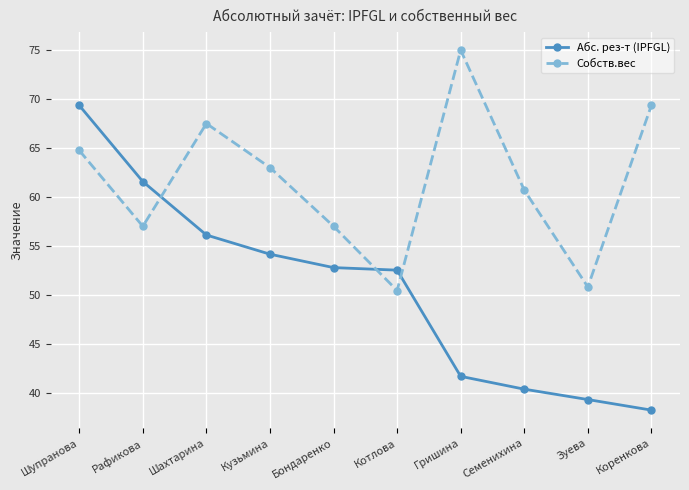

At which category does Собств.вес reach its first local valley?

Рафикова